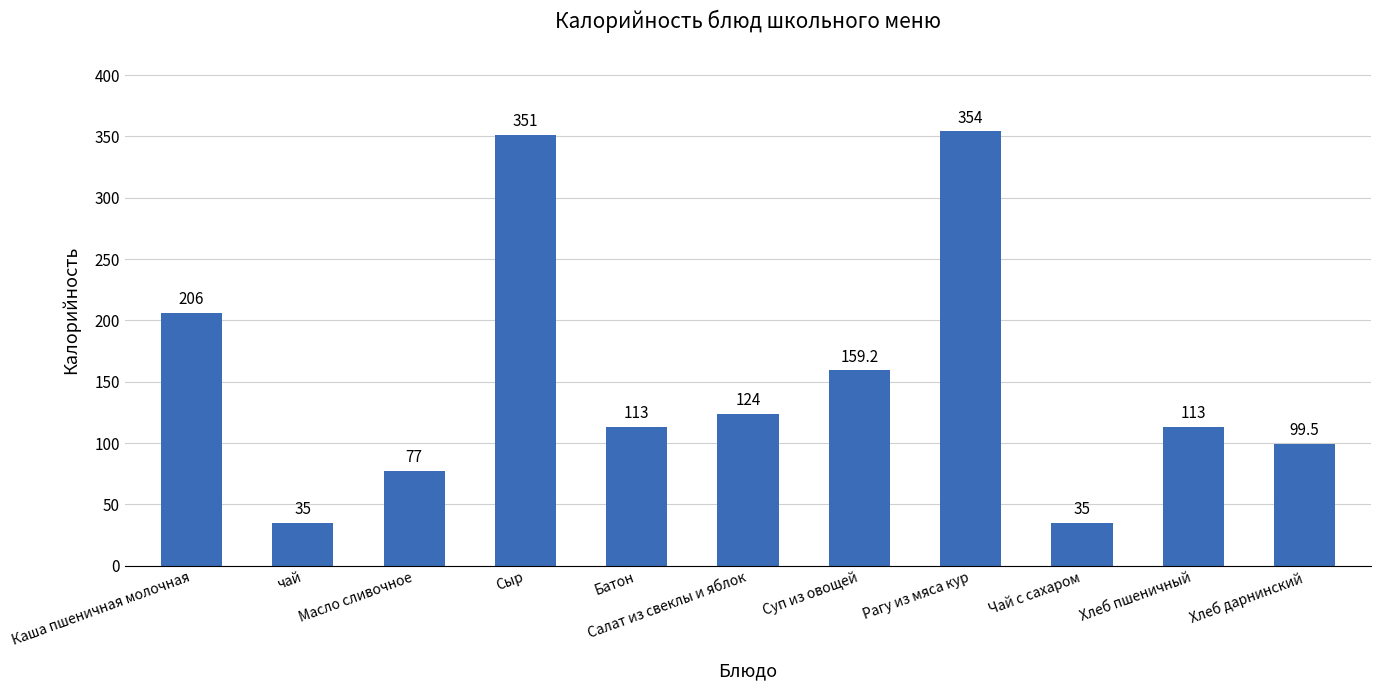

At which category does the chart reach its peak across all series?

Рагу из мяса кур